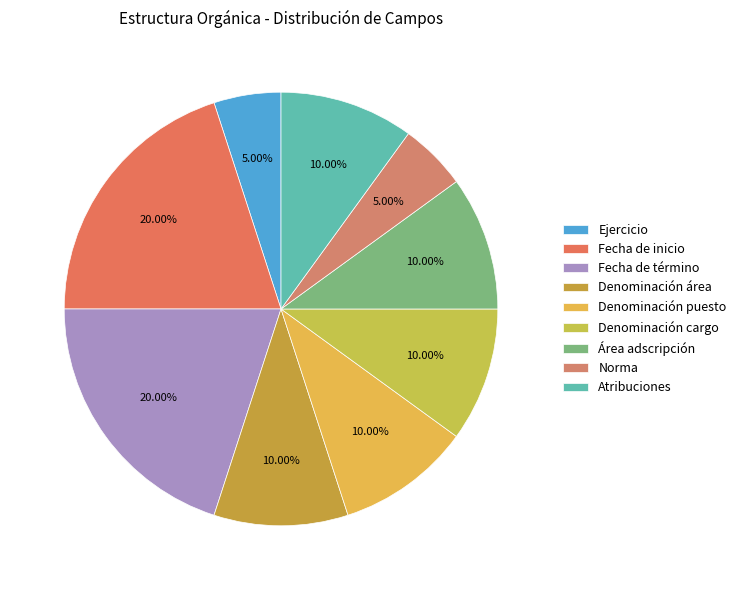

Count the number of slices in the pie.

9